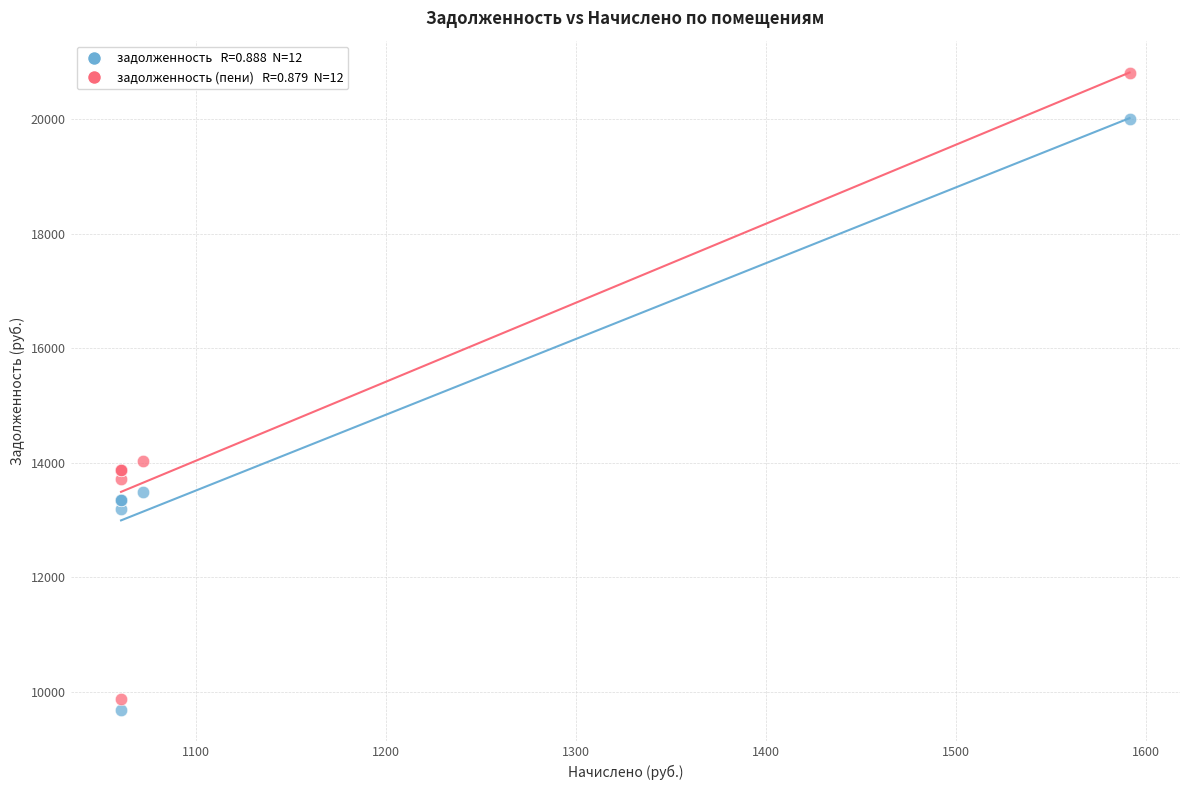

Across all series, what Y value is closest to 15245?

14021.8